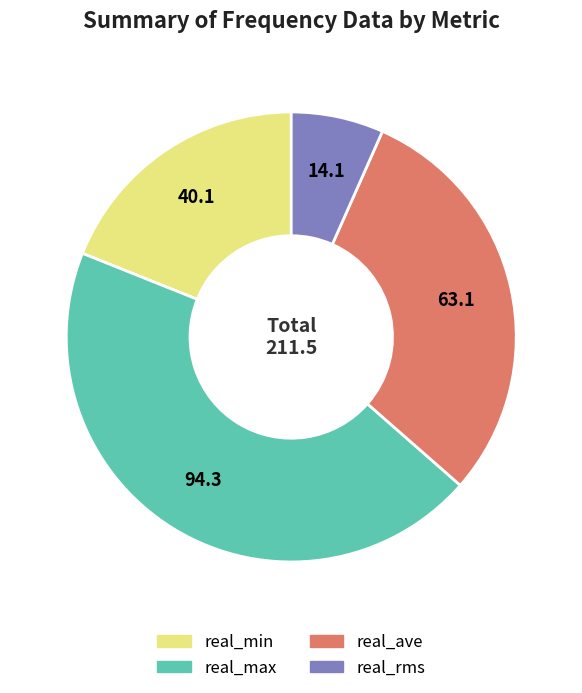

Combined, do real_rms and real_max account for over 50%?

Yes